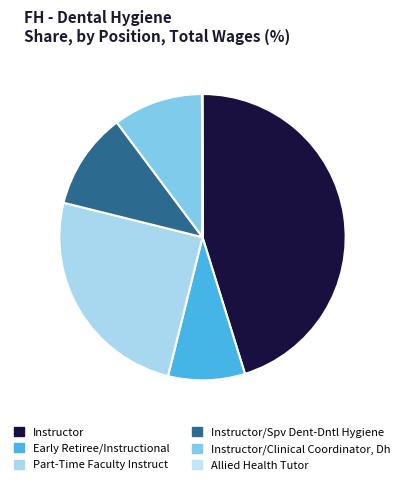

Which slice is the largest?

Instructor